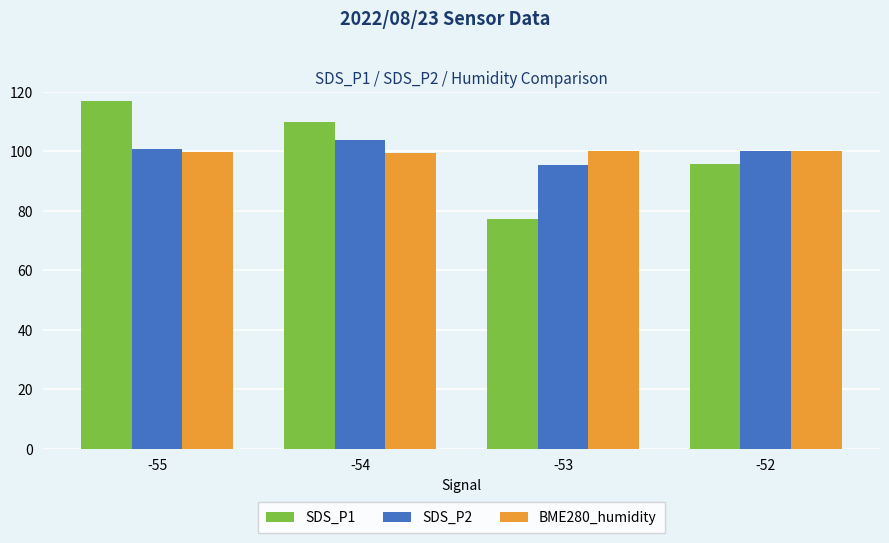

Count the number of data series in this chart.

3